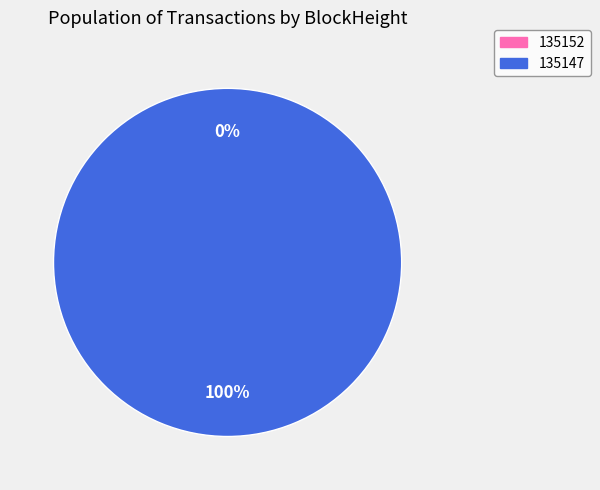

To the nearest percent, what is the average slice percentage?

50%